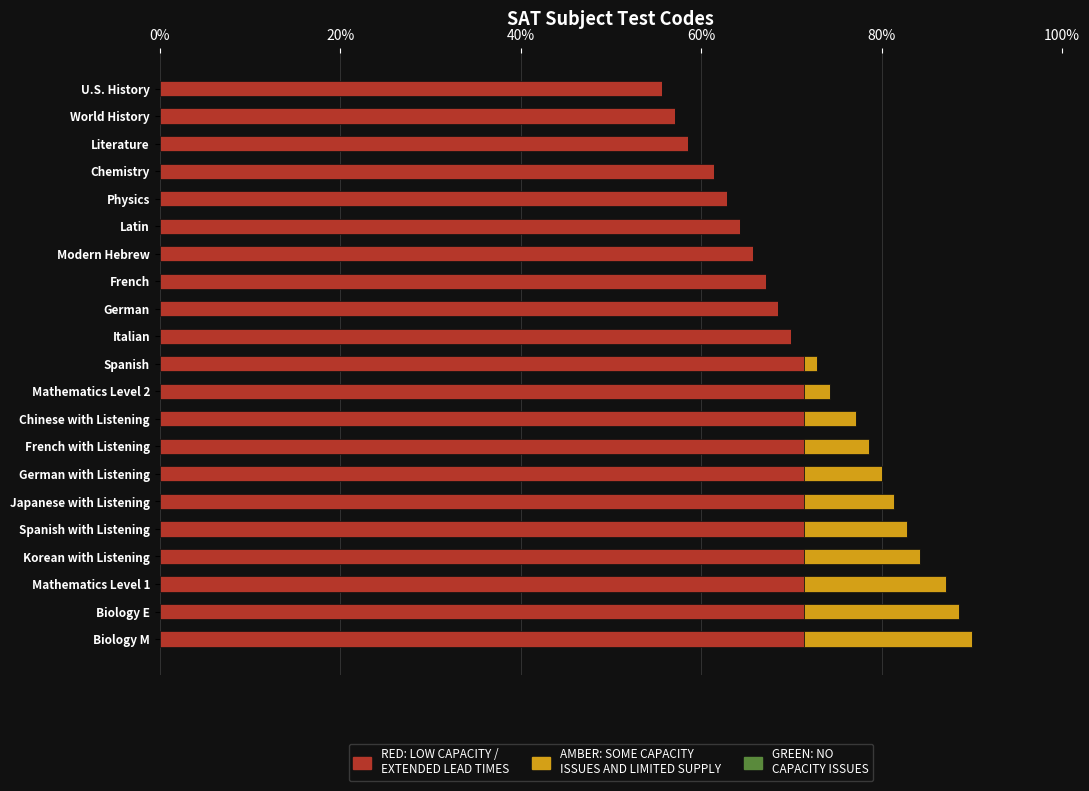

Reading right to left, what are all the values shown in this chart?

RED: LOW CAPACITY /
EXTENDED LEAD TIMES: 50.0	50.0	50.0	50.0	50.0	50.0	50.0	50.0	50.0	50.0	50.0	49.0	48.0	47.0	46.0	45.0	44.0	43.0	41.0	40.0	39.0
AMBER: SOME CAPACITY
ISSUES AND LIMITED SUPPLY: 13.0	12.0	11.0	9.0	8.0	7.0	6.0	5.0	4.0	2.0	1.0	0.0	0.0	0.0	0.0	0.0	0.0	0.0	0.0	0.0	0.0
GREEN: NO
CAPACITY ISSUES: 0.6	0.6	0.6	0.6	0.6	0.6	0.6	0.6	0.6	0.6	0.6	0.6	0.6	0.6	0.6	0.6	0.6	0.6	0.6	0.6	0.6